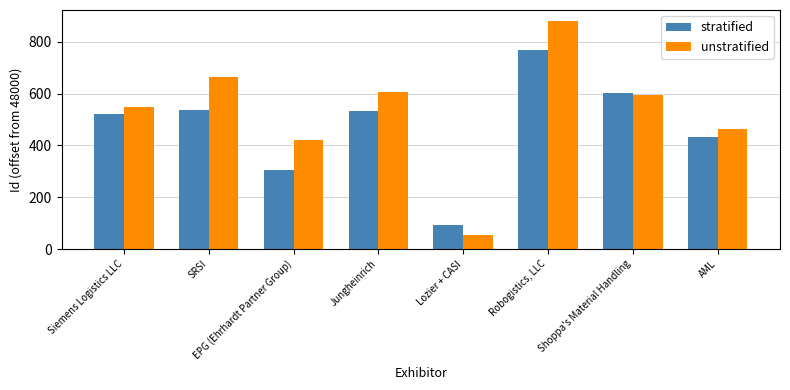

Rank the series at SRSI from lowest to highest value.

stratified, unstratified